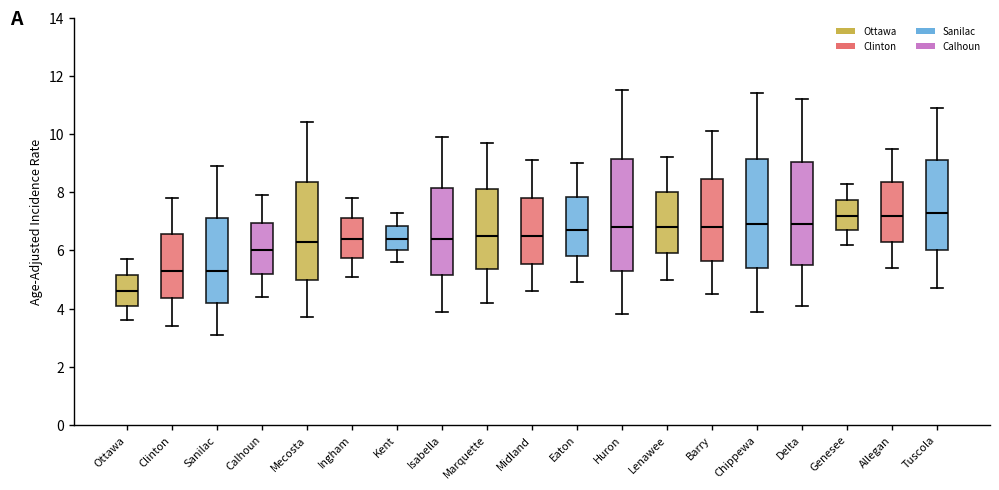

Where does the lower whisker of the box for Eaton end on the y-axis? The values are not printed on the chart, so give them approximately, as read against the axis.

5.0